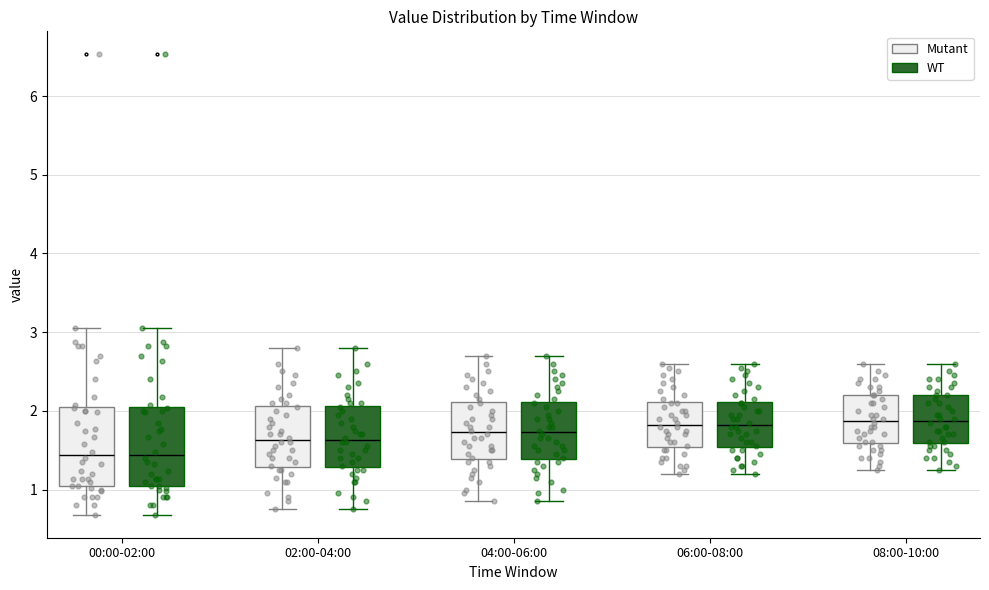

Where does the upper whisker of the box for 08:00-10:00 (Mutant) end on the y-axis? The values are not printed on the chart, so give them approximately, as read against the axis.

2.6